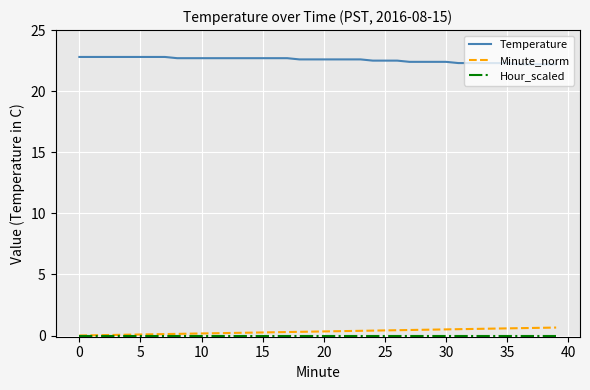

True or false: Minute_norm and Temperature cross at least once.

False